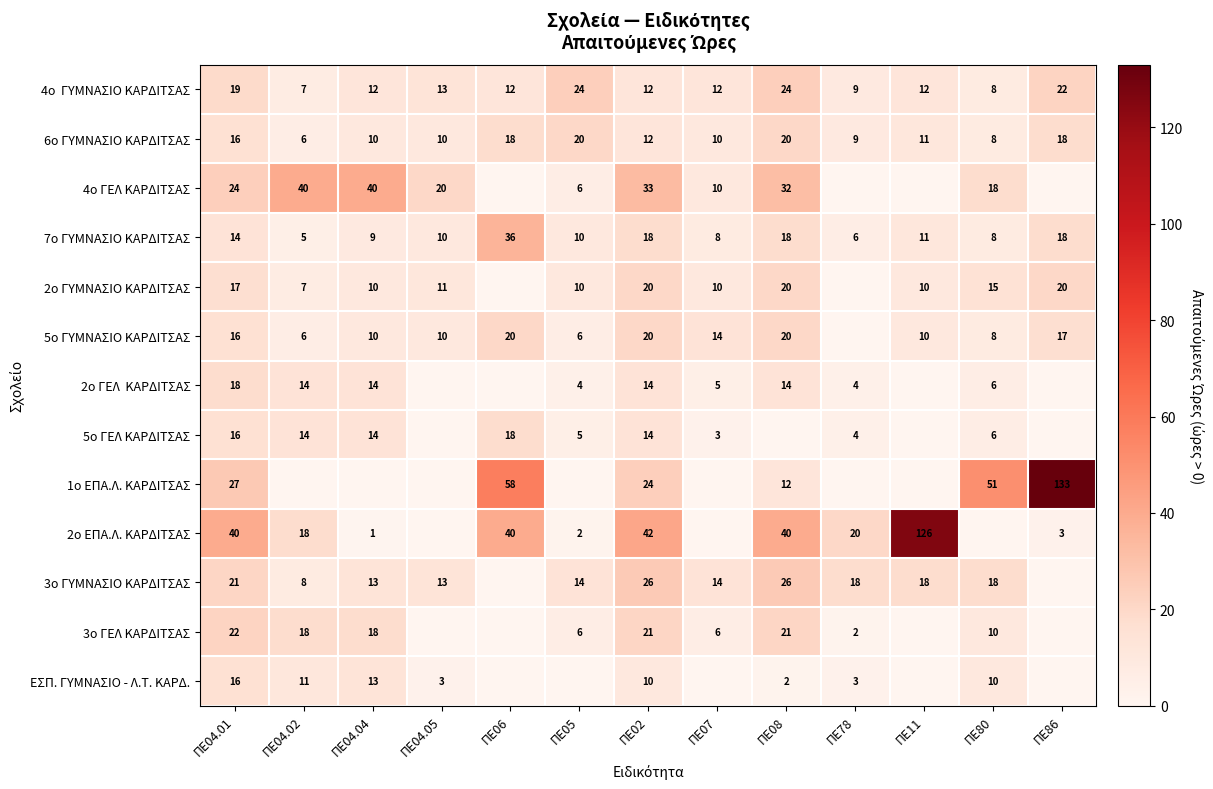

What is the sum of the 5ο ΓΥΜΝΑΣΙΟ ΚΑΡΔΙΤΣΑΣ values at ΠΕ11 and ΠΕ04.01?

26